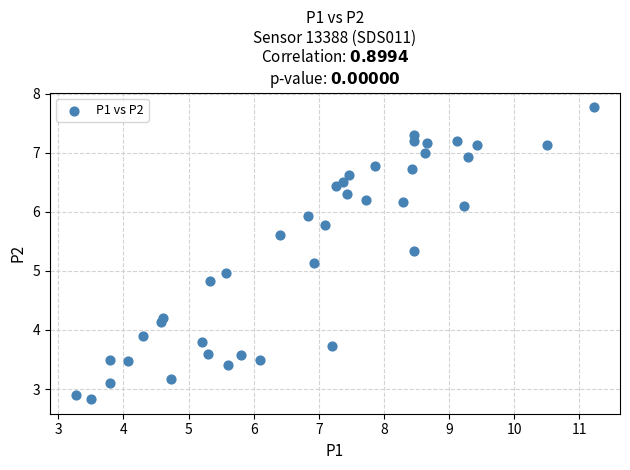

What is the range of Y values (max minus min)?

4.9